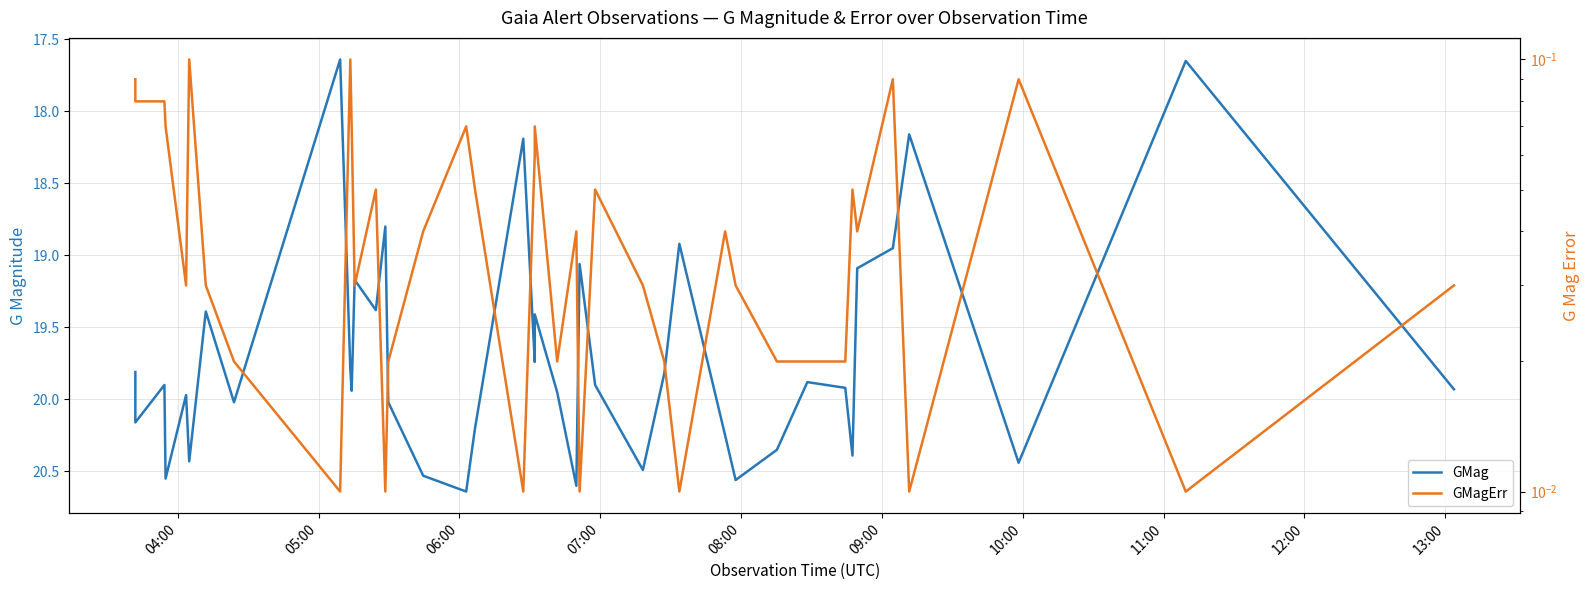

Is the value of GMagErr at 15 greater than the value of GMag at 25?

No